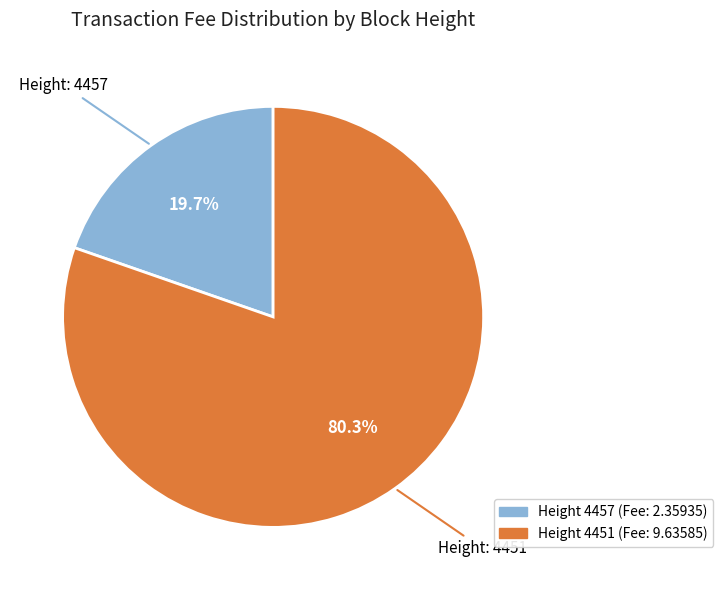

Is there any slice that represents more than half of the pie?

Yes